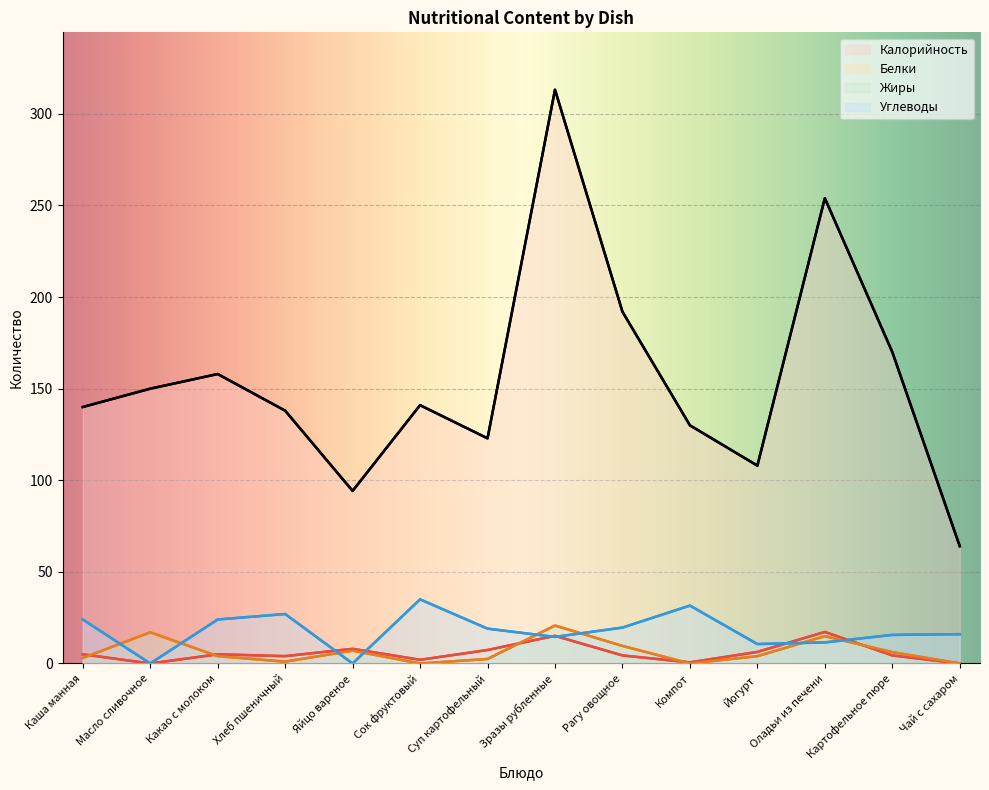

Is it true that Калорийность equals 313.2 at Зразы рубленные?

True